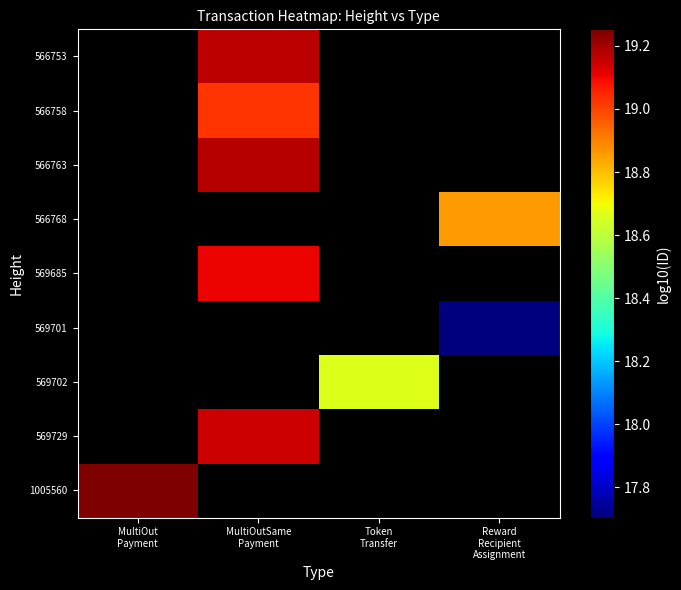

Is the value of 566768 at Reward Recipient Assignment greater than the value of 569729 at Token Transfer?

No